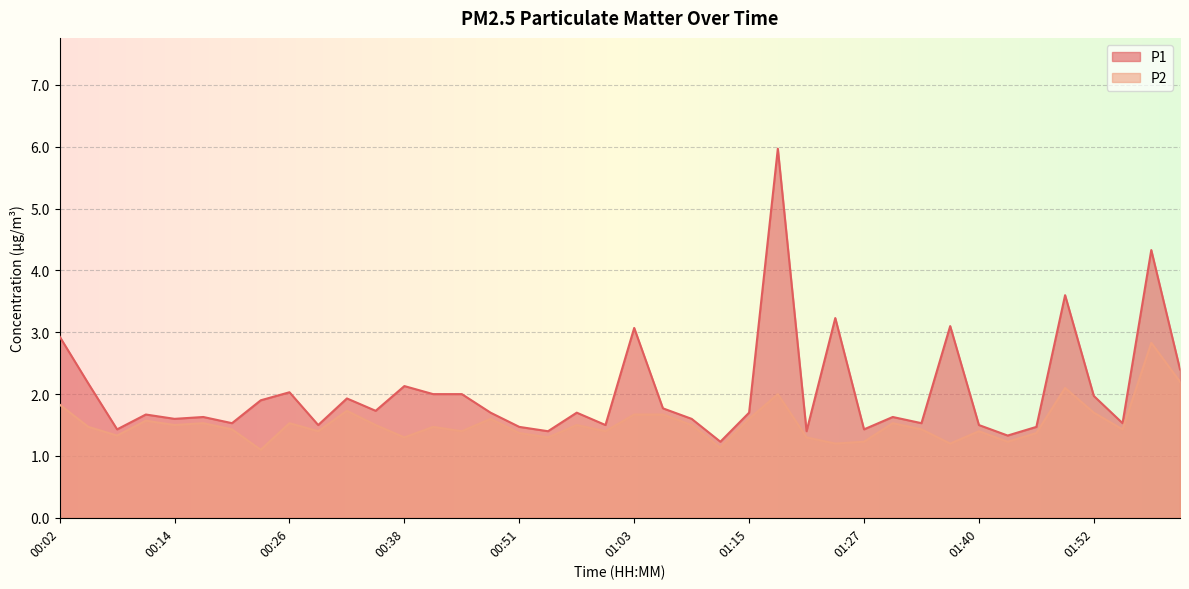

Which series has the widest spread of values?

P1